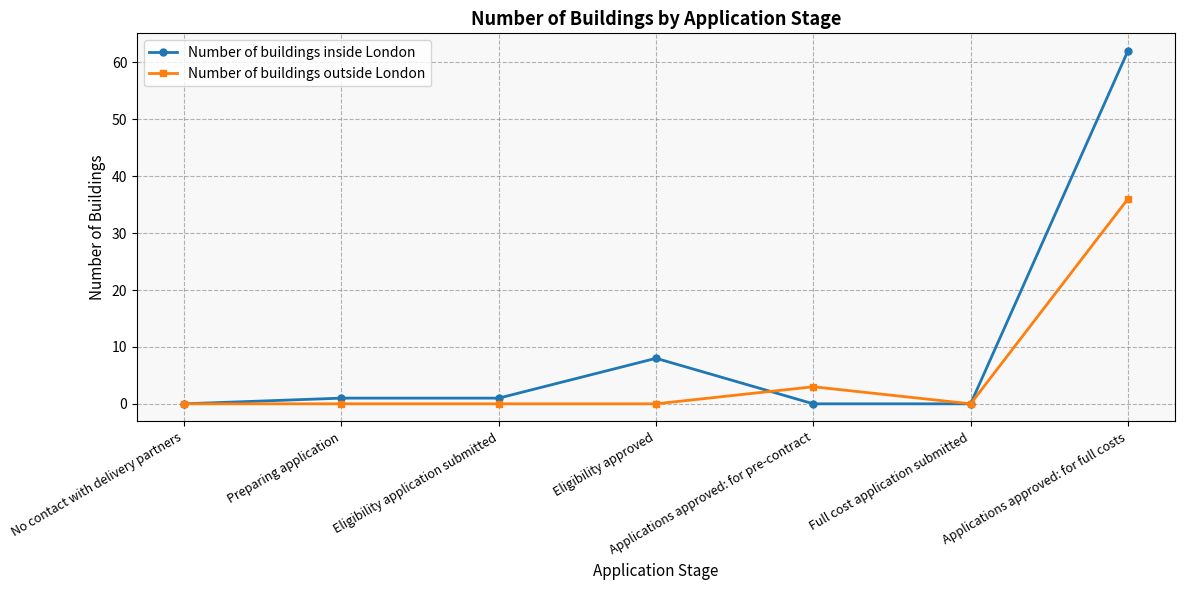

Rank the series by their maximum value, from lowest to highest.

Number of buildings outside London, Number of buildings inside London